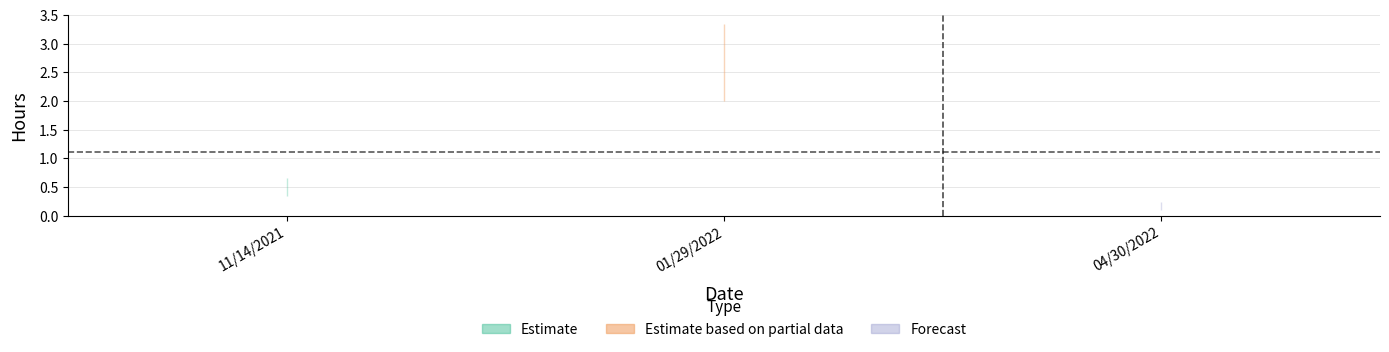

What is the sum of all values?

3.3